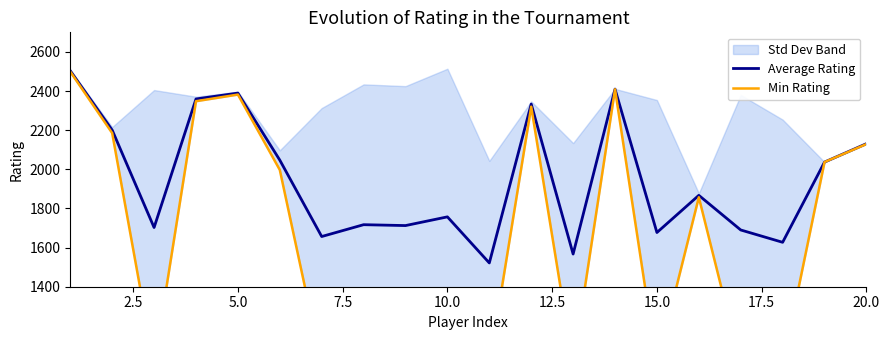

The value of Average Rating at 20.0 is 1466.5. True or false?

False